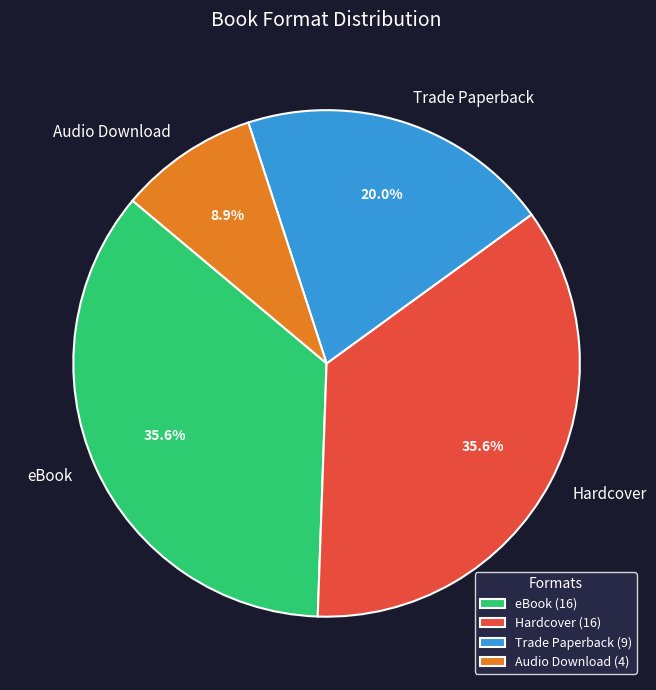

Which category has the smallest portion of the pie?

Audio Download